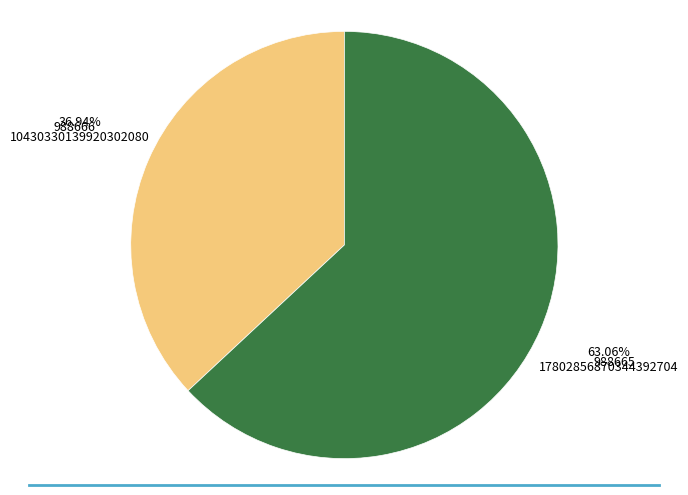

Is there a majority slice in this chart?

Yes